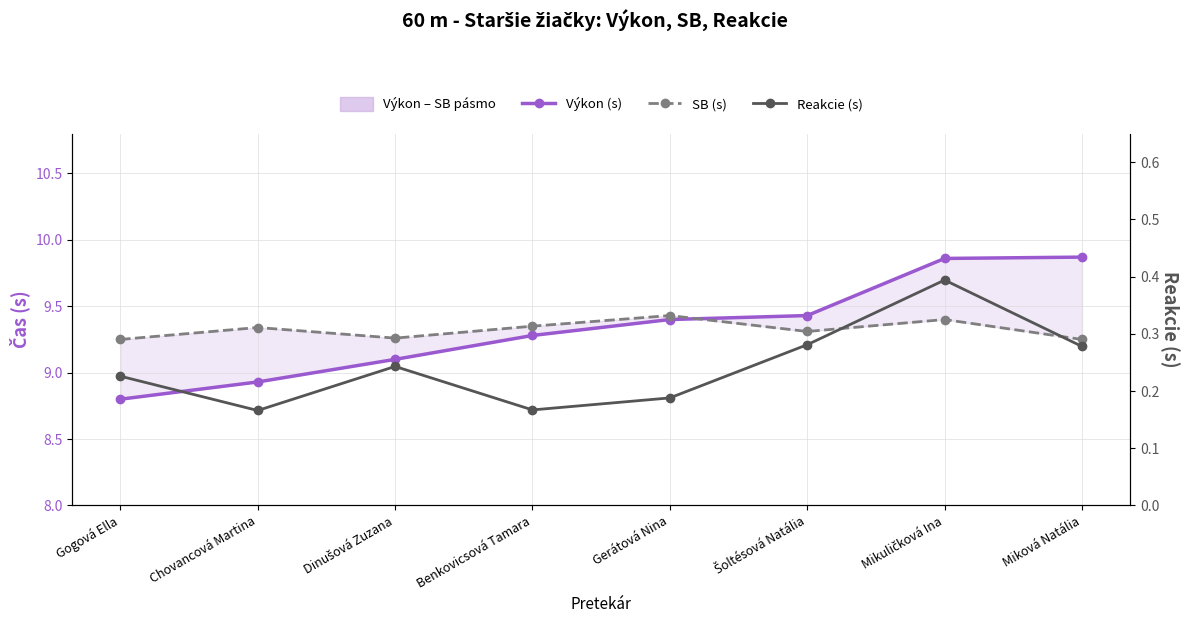

Reading left to right, list all the values displayed in this chart.

Výkon (s): 8.8	8.9	9.1	9.3	9.4	9.4	9.9	9.9
SB (s): 9.2	9.3	9.3	9.3	9.4	9.3	9.4	9.2
Reakcie (s): 0.2	0.2	0.2	0.2	0.2	0.3	0.4	0.3